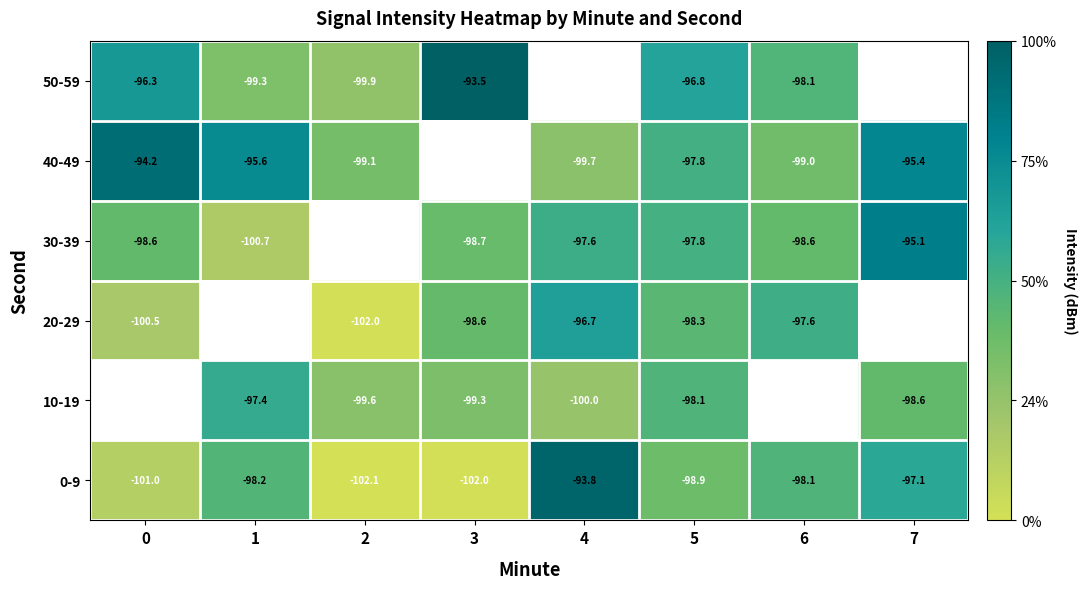

Is the value of 40-49 at 2 greater than the value of 10-19 at 1?

No